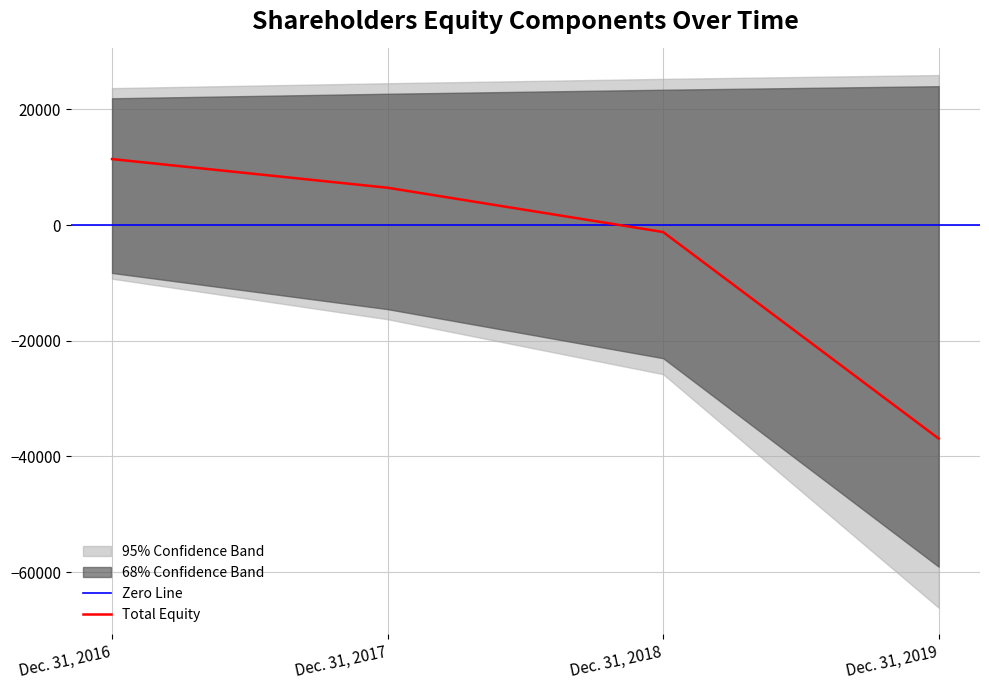

List the labels in order of Total Equity value, largest first.

Dec. 31, 2016, Dec. 31, 2017, Dec. 31, 2018, Dec. 31, 2019